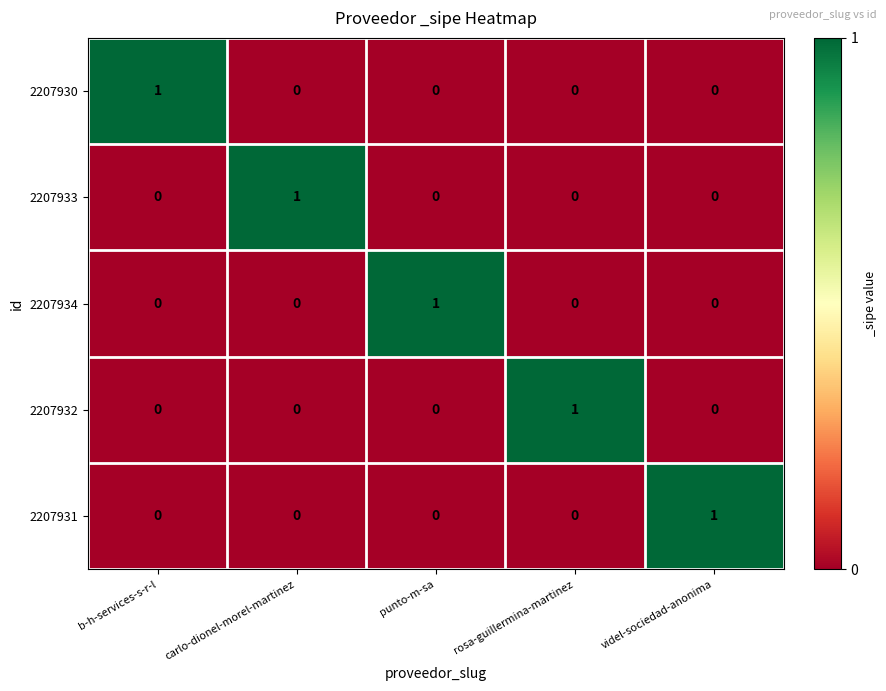

Reading left to right, extract all data points from this chart.

2207930: 1	0	0	0	0
2207933: 0	1	0	0	0
2207934: 0	0	1	0	0
2207932: 0	0	0	1	0
2207931: 0	0	0	0	1